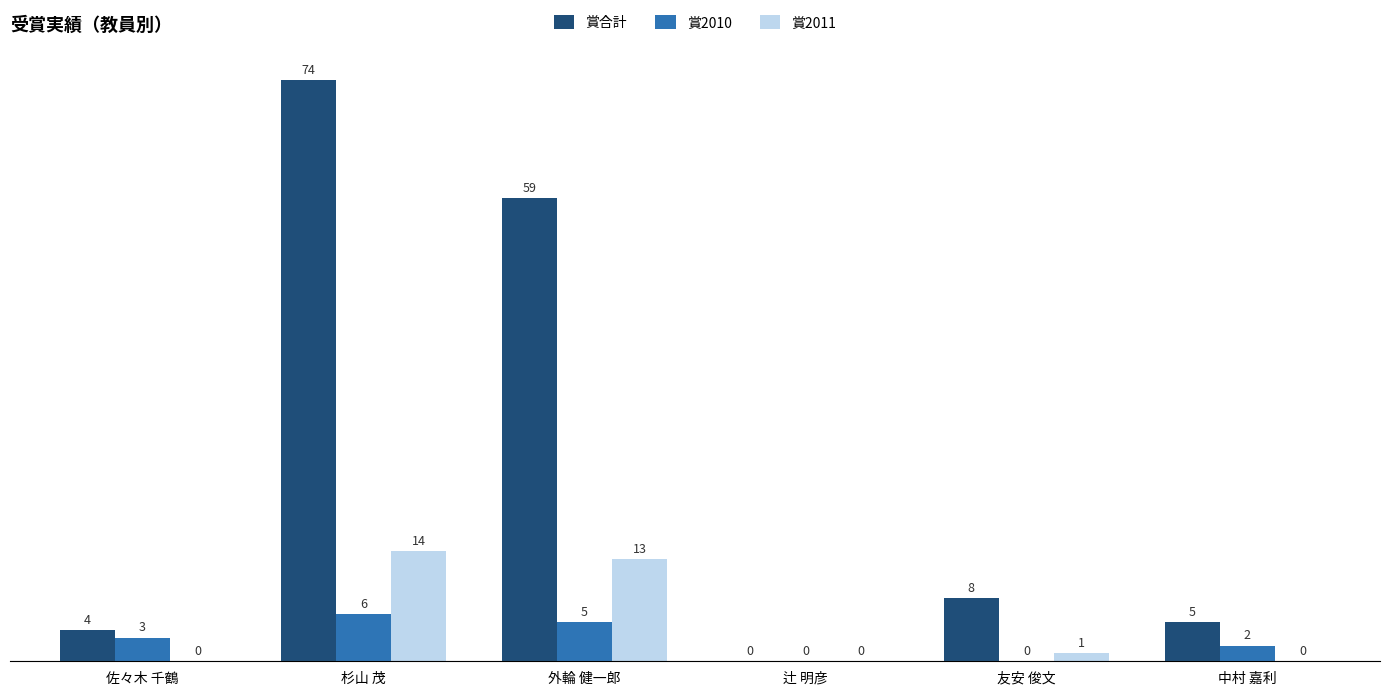

At which label does 賞2010 reach its peak?

杉山 茂